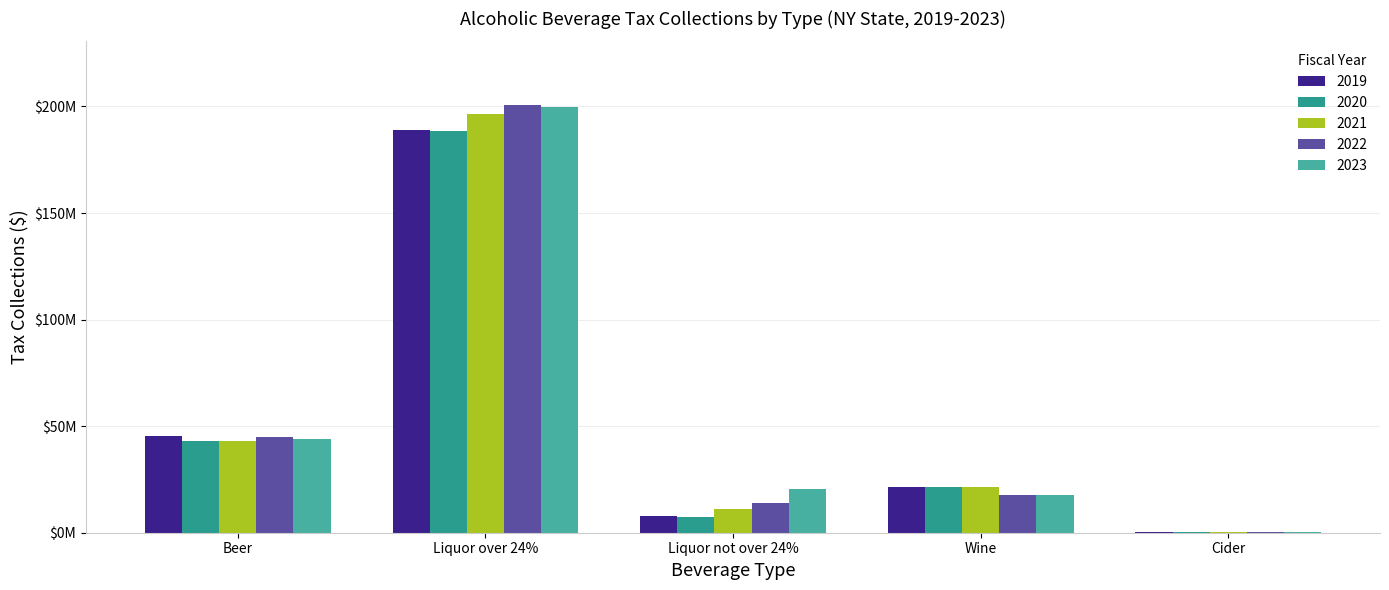

Which series has the largest range (max minus min)?

2022